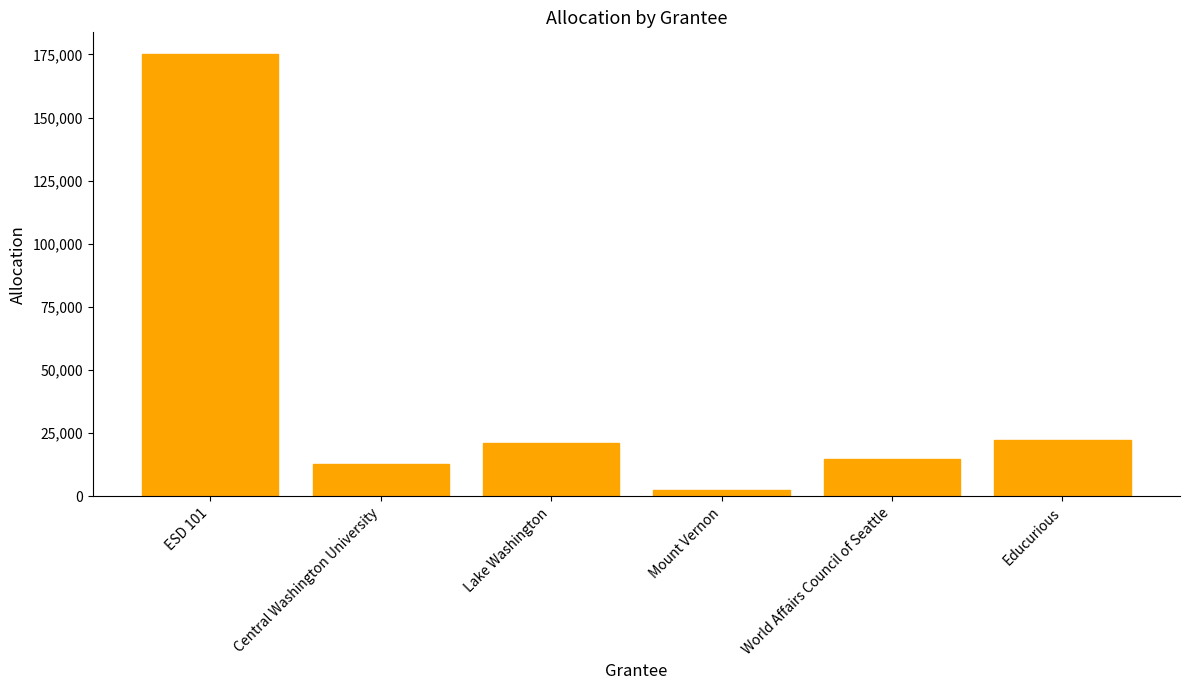

How many values are below 21000?

3